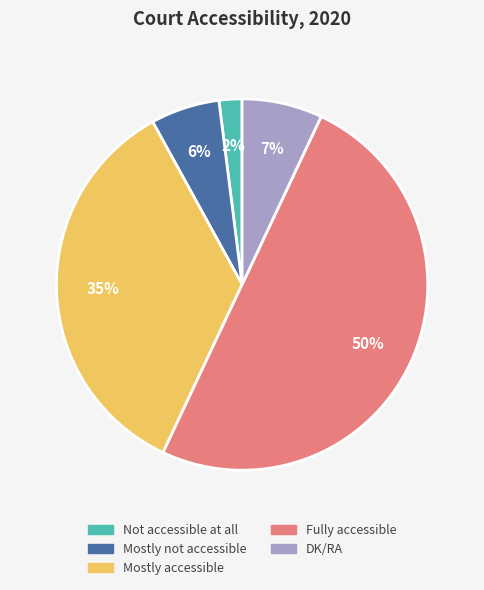

Do Fully accessible and Mostly accessible together represent more than half of the pie?

Yes